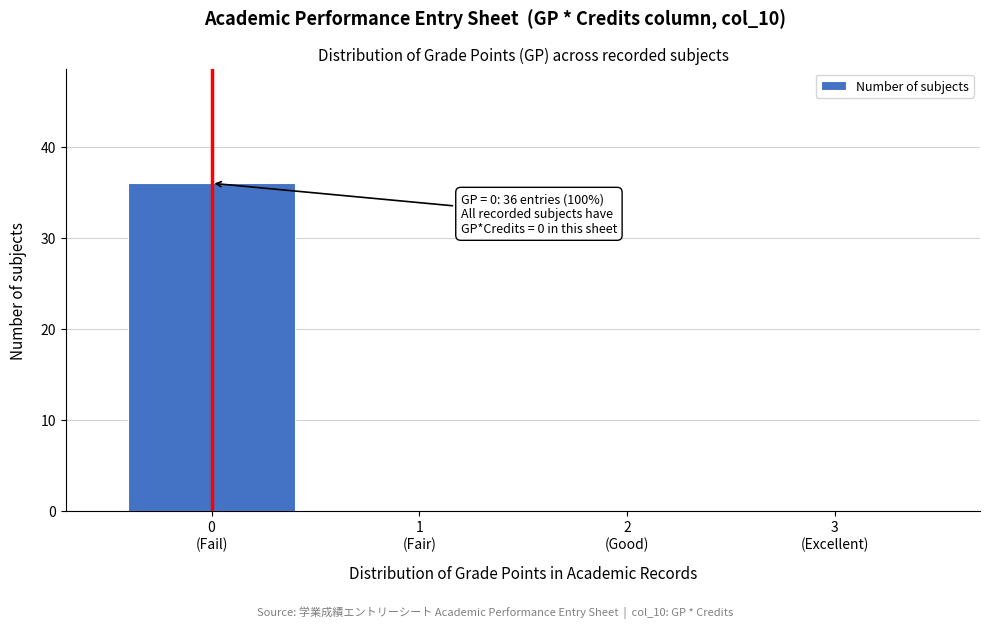

What is the maximum value shown in the chart?

36